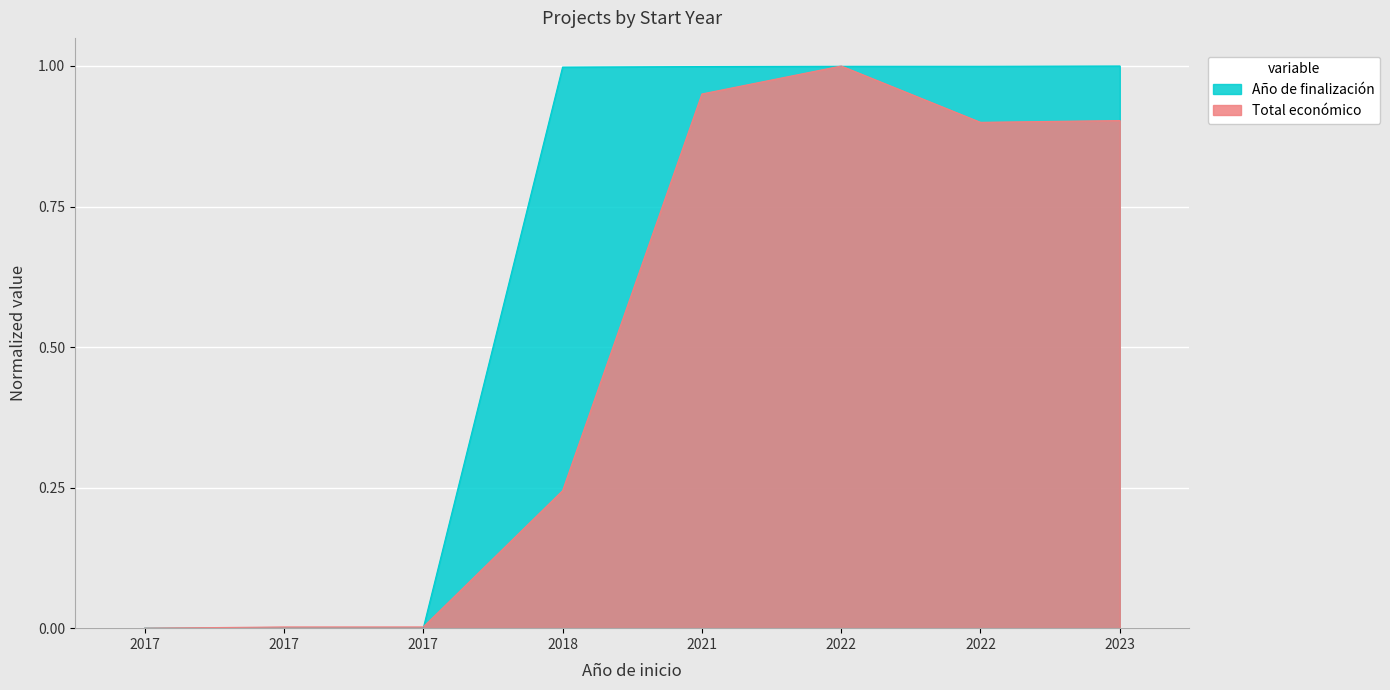

What is the approximate value of Año de finalización at 2023?

1.0